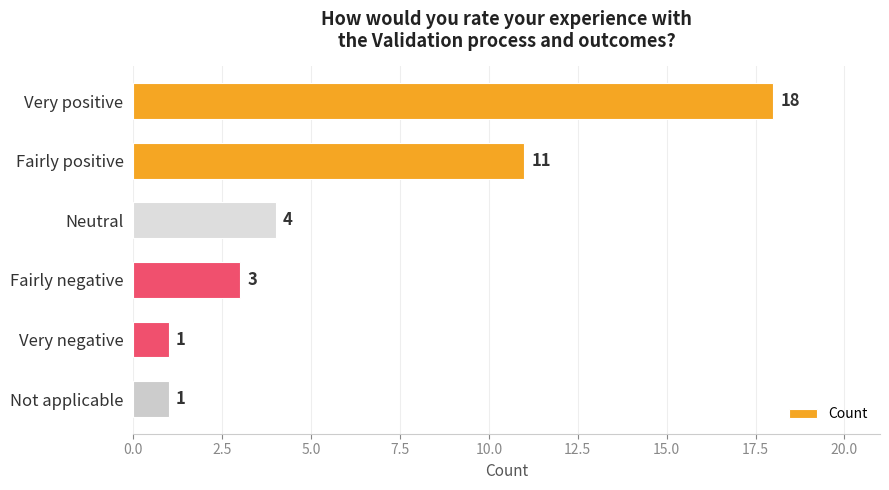

Are the bars grouped side by side (vs. stacked)?

No